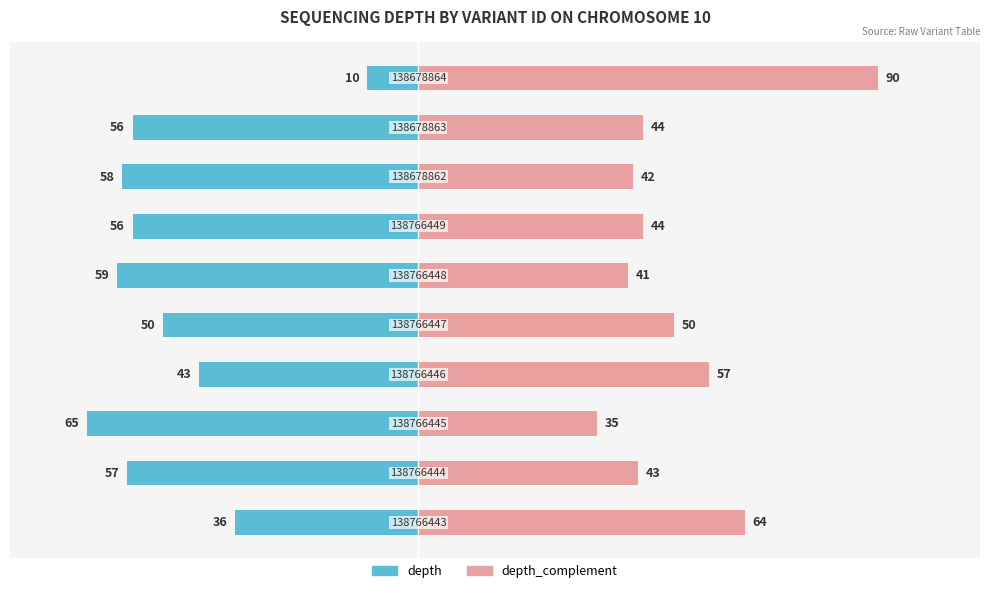

How many bars are there in each group?

2